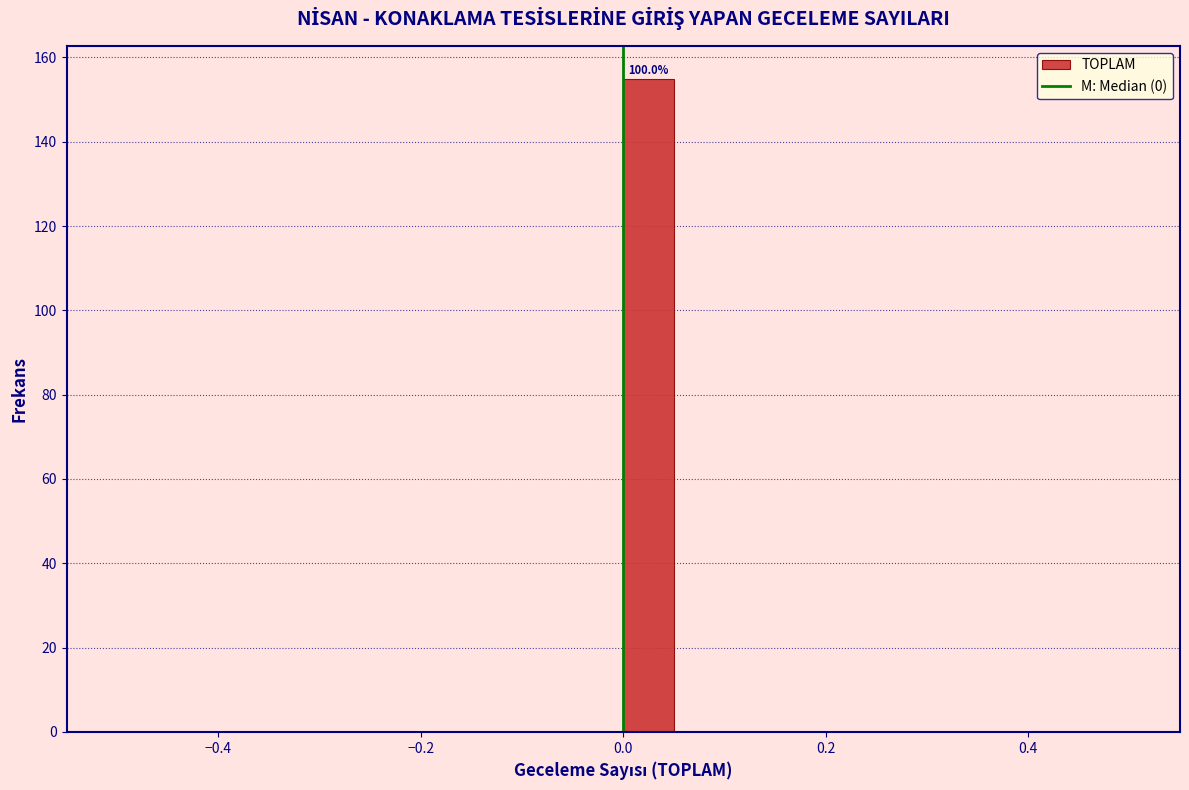

Read against the x-axis, roughly where is the centre of the tallest bar?

0.02